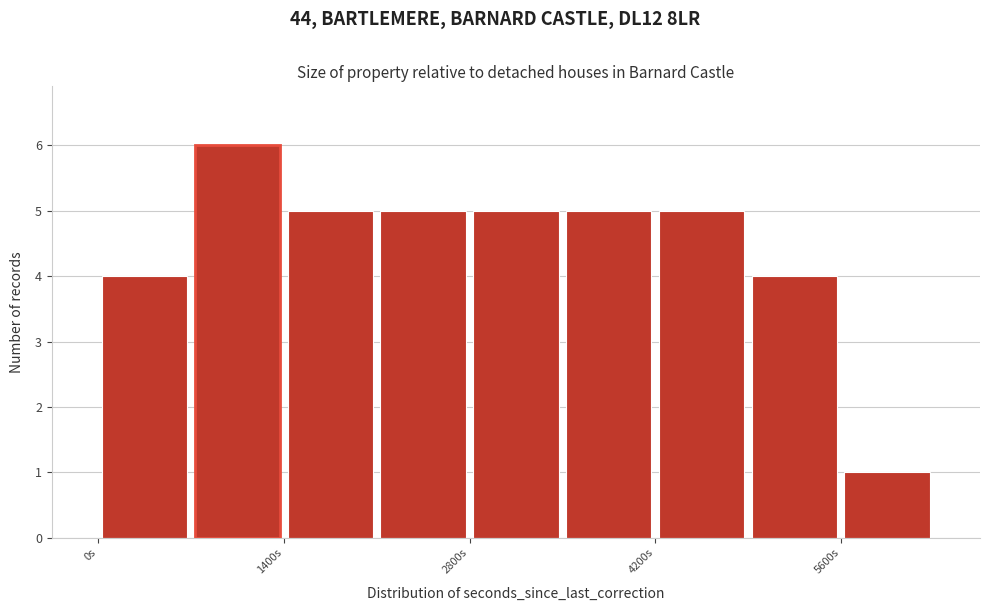

Around what value on the x-axis is the tallest bar? Give the approximate position of its centre, as read against the axis.

1000